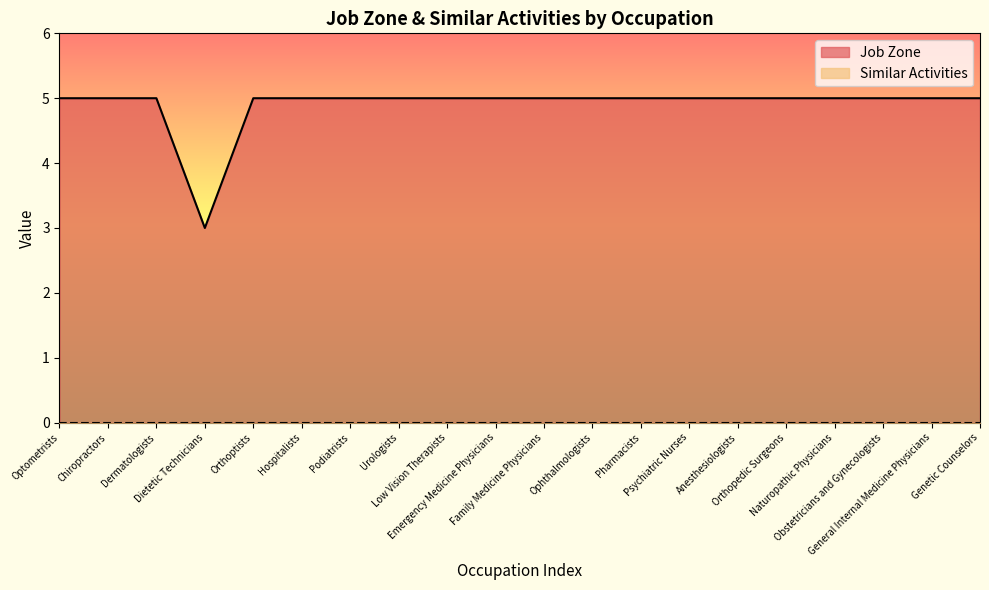

The chart shows a value of 5 at Dermatologists. True or false?

True